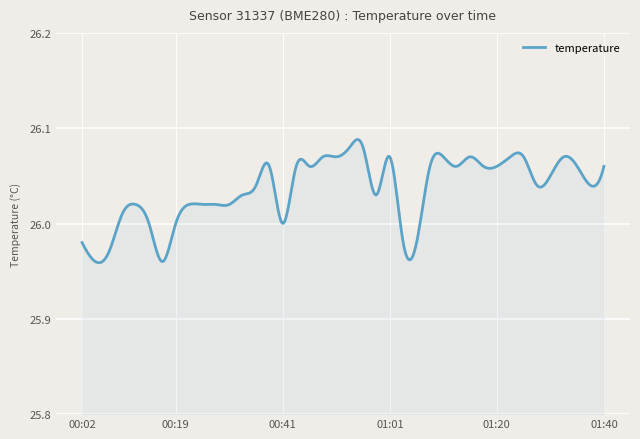

Reading left to right, extract all data points from this chart.

26.0	26.0	26.0	26.0	26.0	26.0	26.0	26.0	26.0	26.0	26.0	26.0	26.0	26.0	26.1	26.0	26.1	26.1	26.1	26.1	26.1	26.1	26.0	26.1	26.0	26.0	26.1	26.1	26.1	26.1	26.1	26.1	26.1	26.1	26.0	26.1	26.1	26.1	26.0	26.1